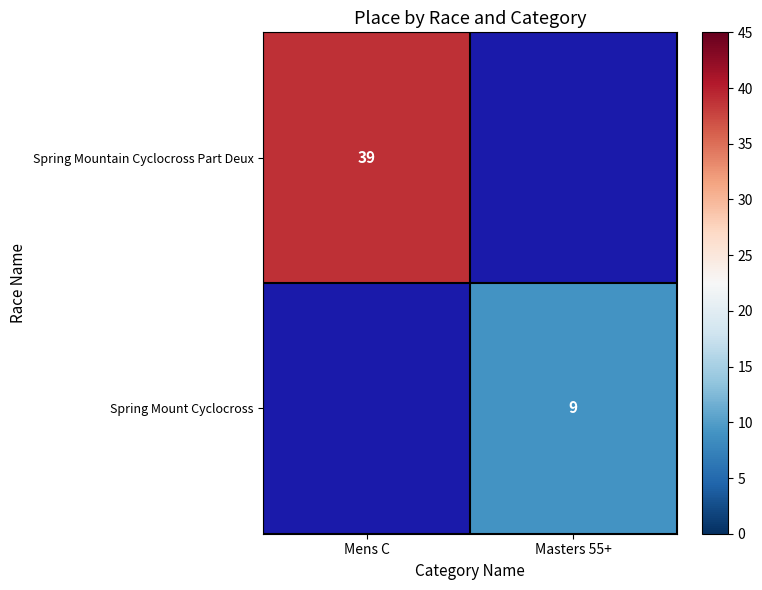

Is it true that Spring Mountain Cyclocross Part Deux equals 22.8 at Mens C?

False